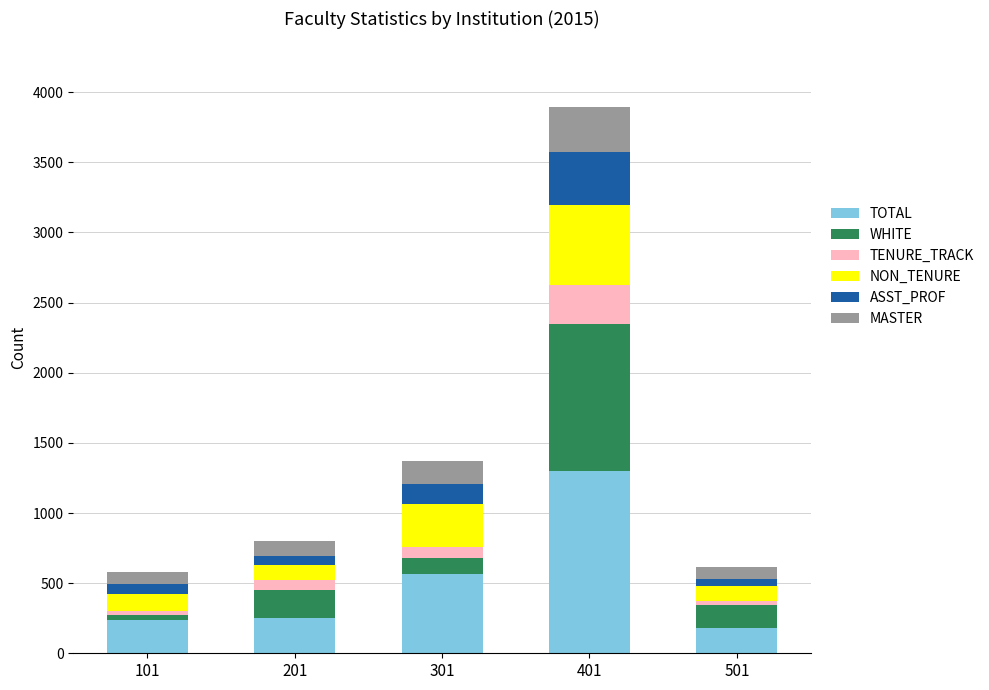

Count the number of data series in this chart.

6